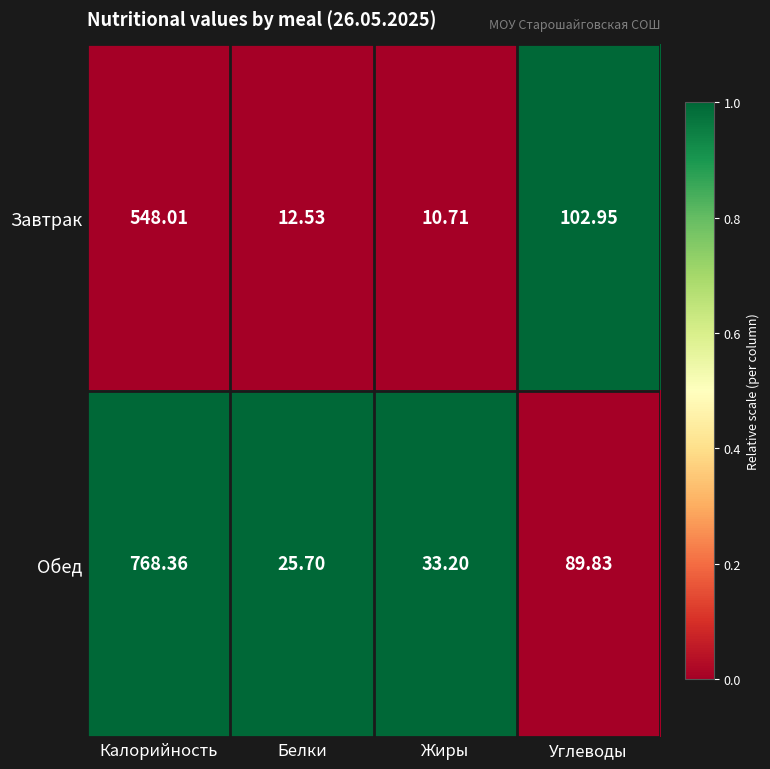

At which label does Обед reach its peak?

Калорийность